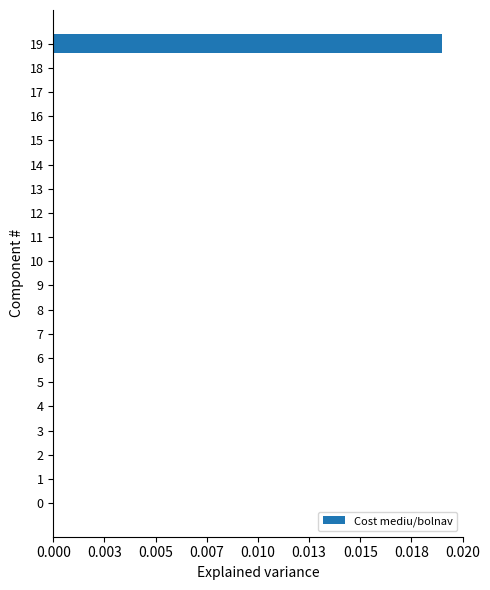

How many values are between 0 and 1?

20